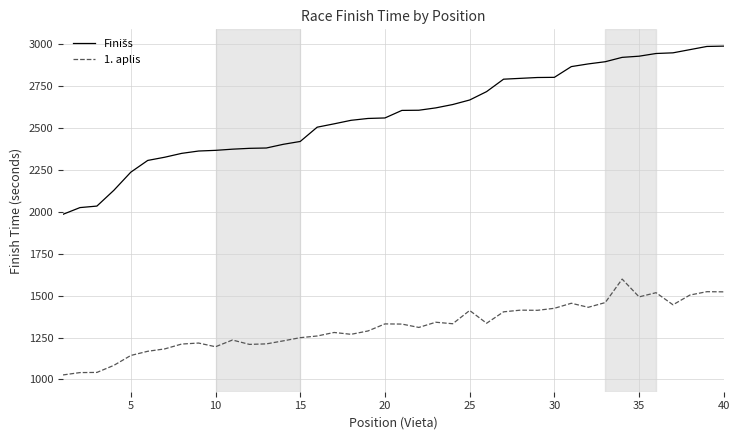

What is the smallest value displayed?

1027